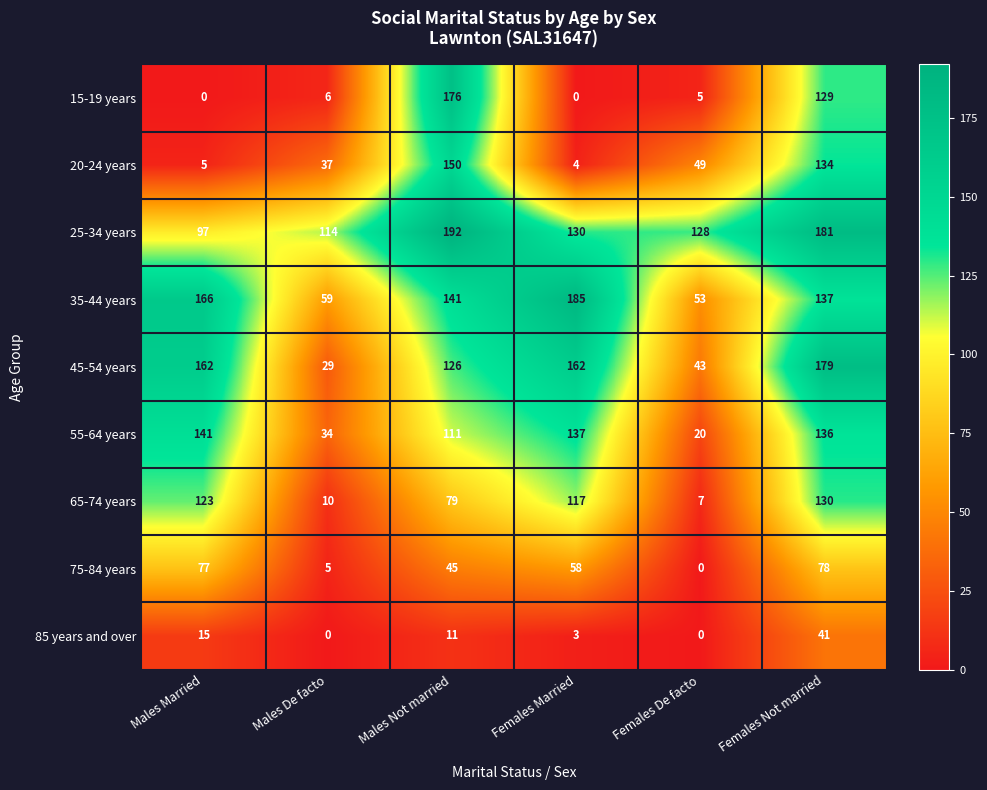

The value of 45-54 years at Females Married is 229. True or false?

False